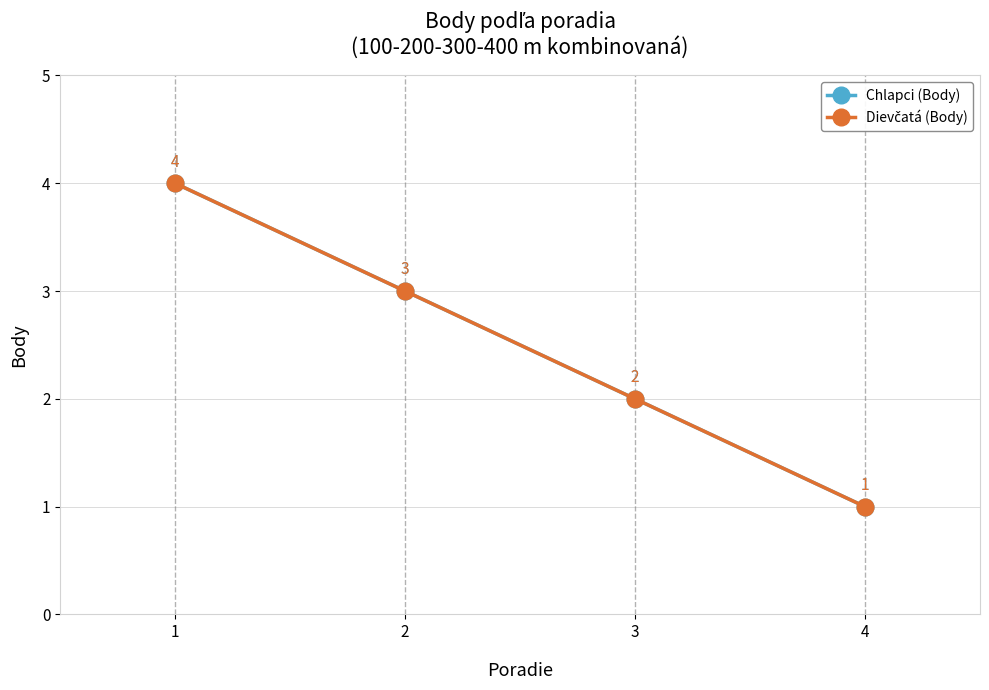

At which label does Dievčatá (Body) first exceed 3?

1